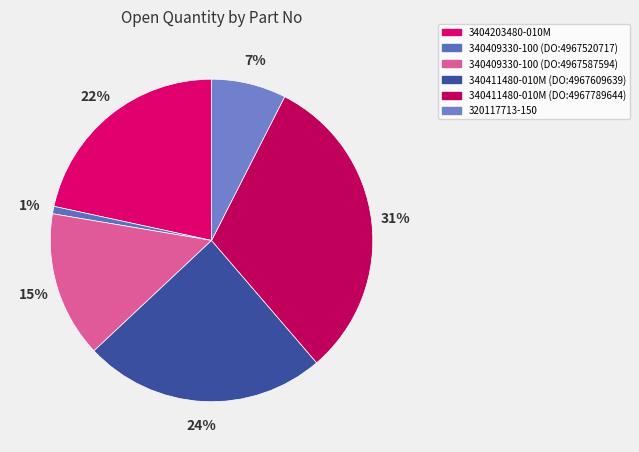

What is the change in value from 340409330-100 (DO:4967520717) to 340411480-010M (DO:4967609639)?

+981